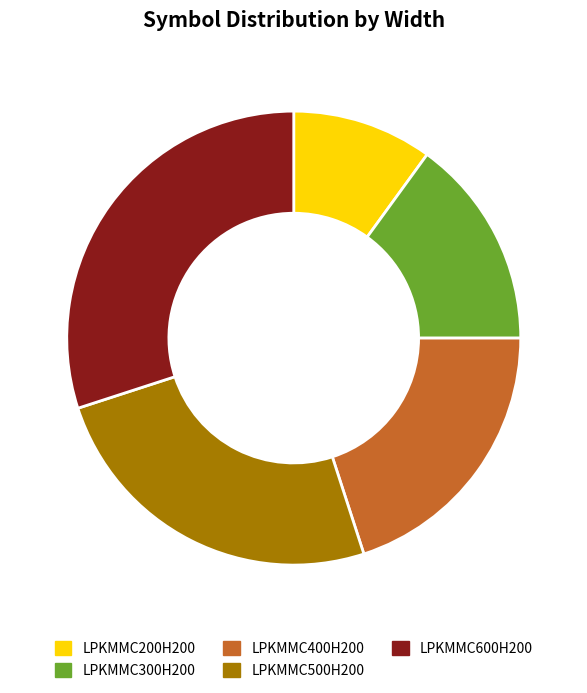

True or false: LPKMMC600H200 accounts for 30% of the total.

True